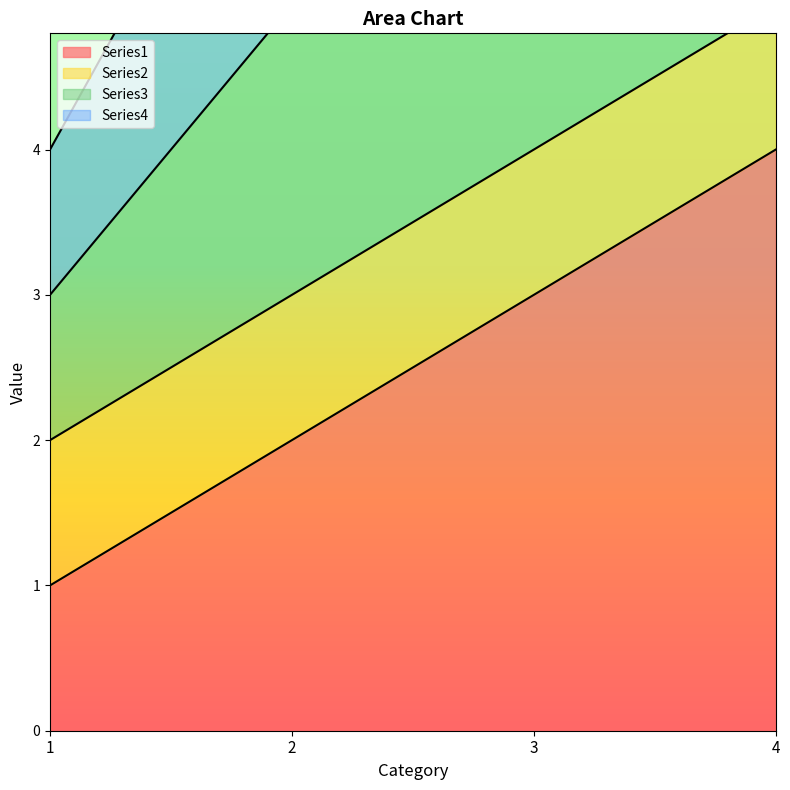

The value of Series4 at 2 is 7. True or false?

False